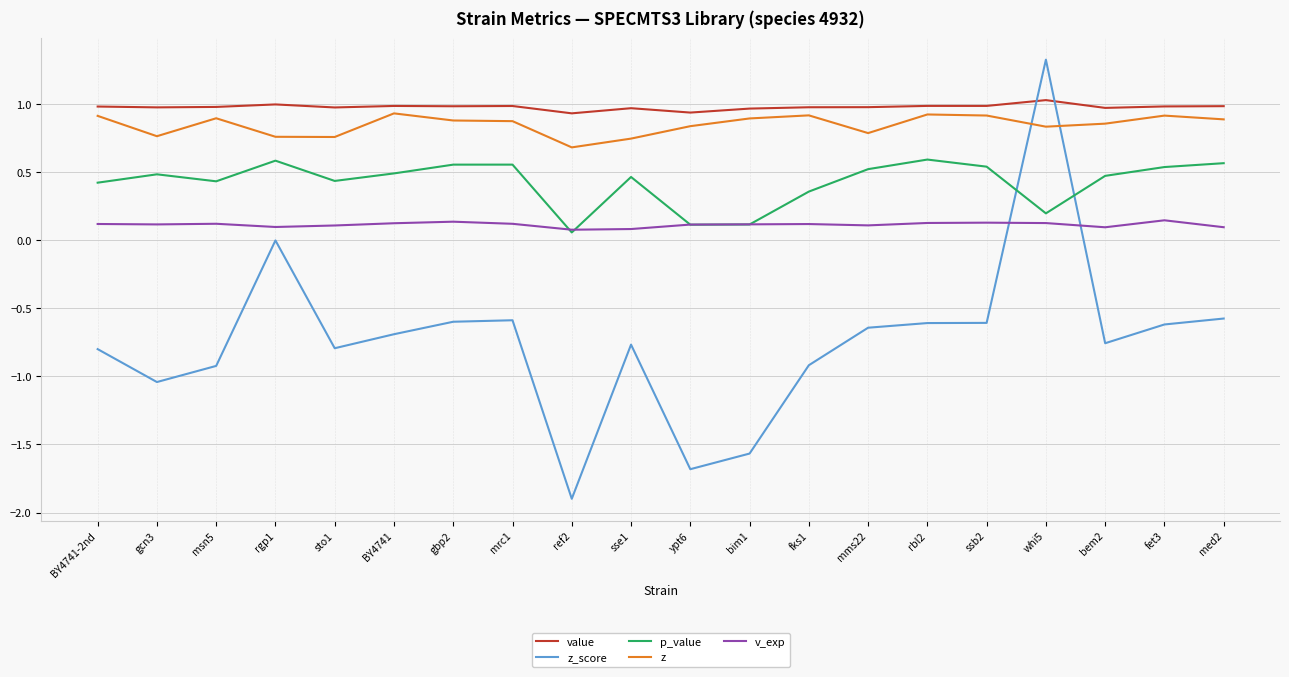

Is it true that p_value equals 0.8 at rbl2?

False